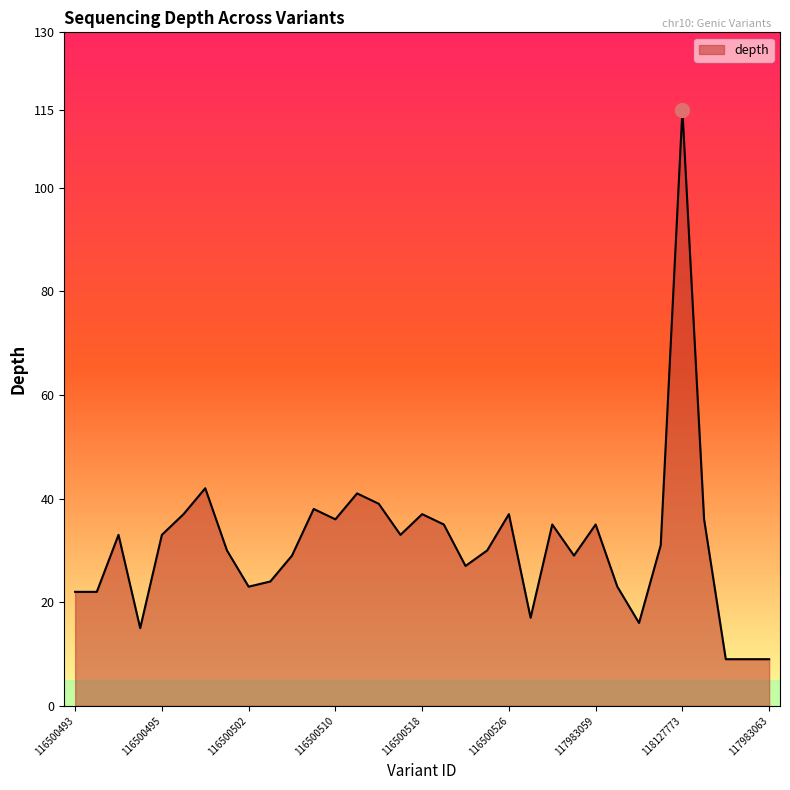

What is the difference between the maximum and minimum values?

106